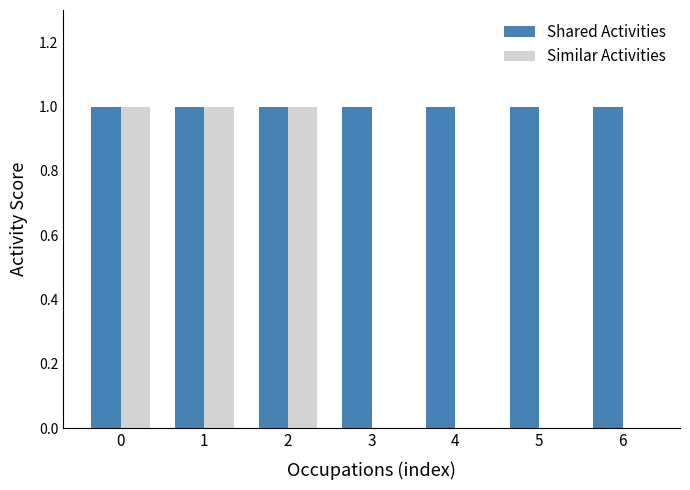

How many series are shown in this chart?

2